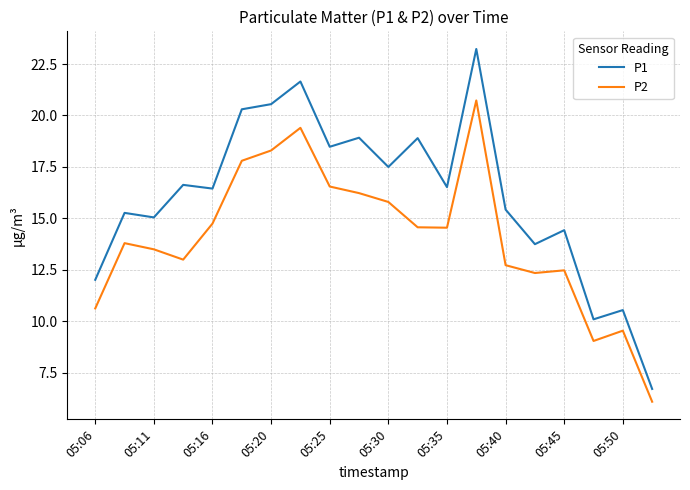

Which series has the largest range (max minus min)?

P1